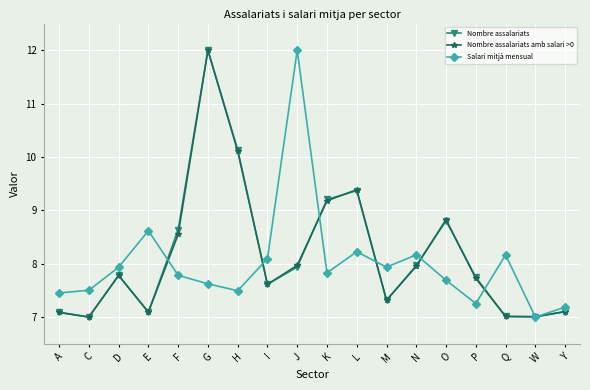

At how many categories does at least one series exceed 11?

2